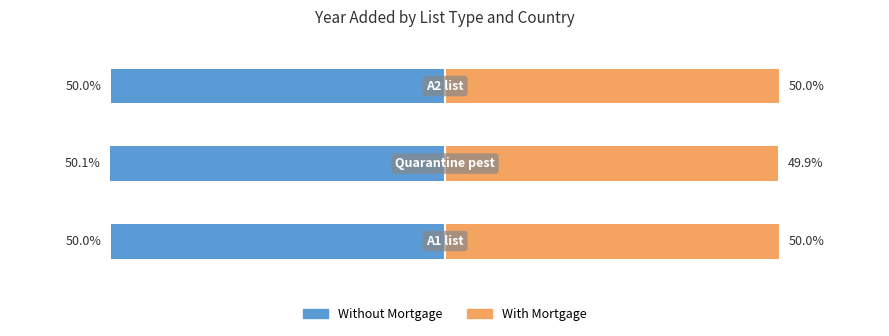

Reading left to right, list all the values displayed in this chart.

Without Mortgage: -50.0	-50.1	-50.0
With Mortgage: 50.0	49.9	50.0